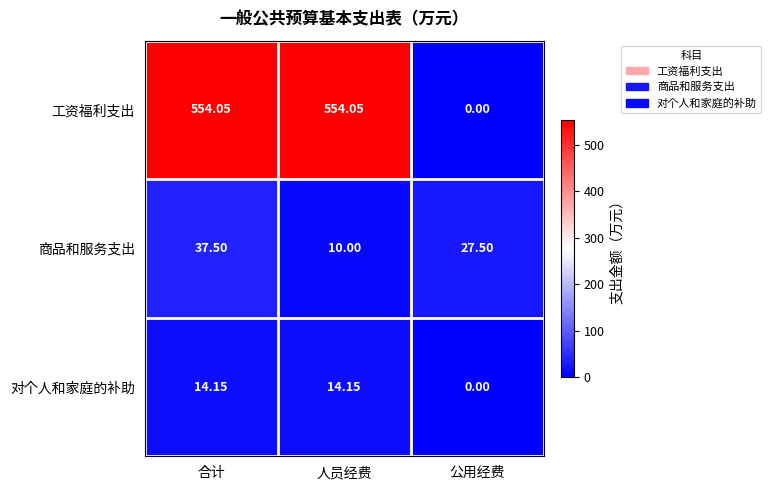

List the labels in order of 商品和服务支出 value, largest first.

合计, 公用经费, 人员经费